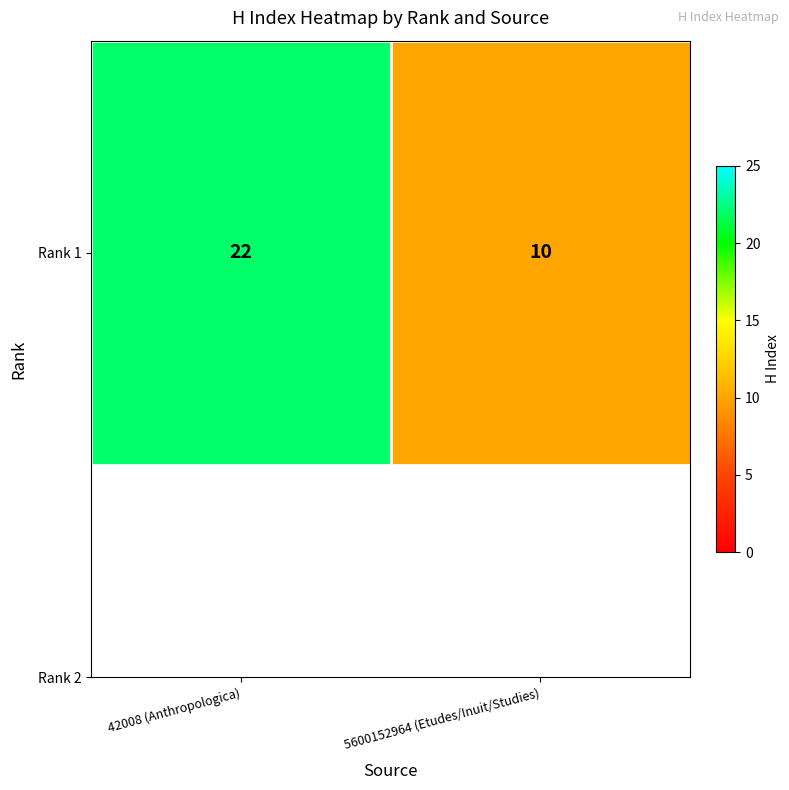

What is the ratio of the value at 42008 (Anthropologica) to the value at 5600152964 (Etudes/Inuit/Studies)?

2.2